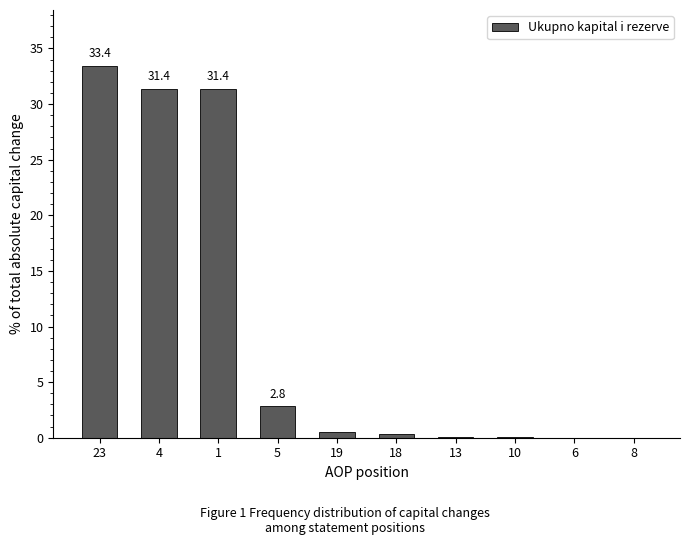

Which label corresponds to the largest value in the chart?

23